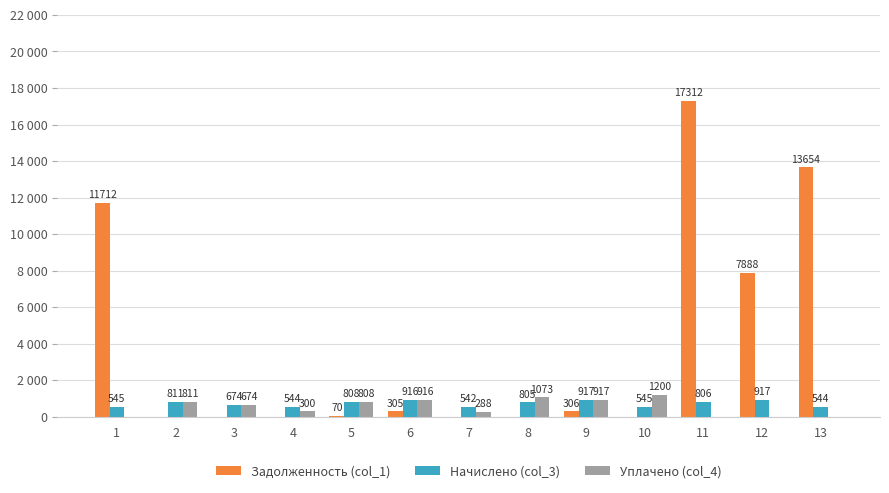

What are all the series names shown in the legend?

Задолженность (col_1), Начислено (col_3), Уплачено (col_4)